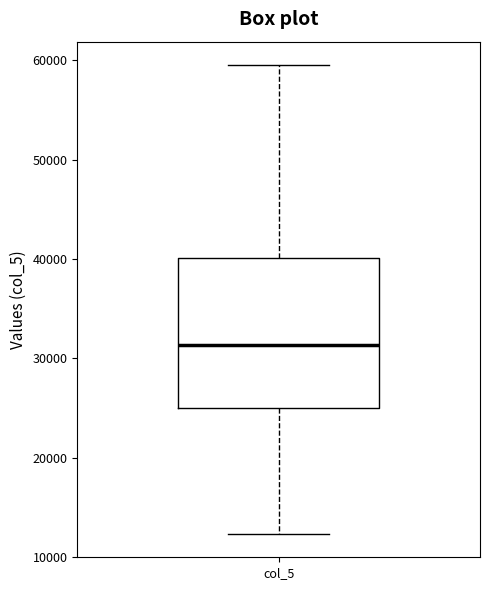

Read this box plot against the y-axis: the position of the median line, the range covered by the box, and the ends of both whiskers. The values are not printed on the chart, so give them approximately, as read against the axis.

median 31000, box 25000 to 40000, whiskers 12000 to 60000